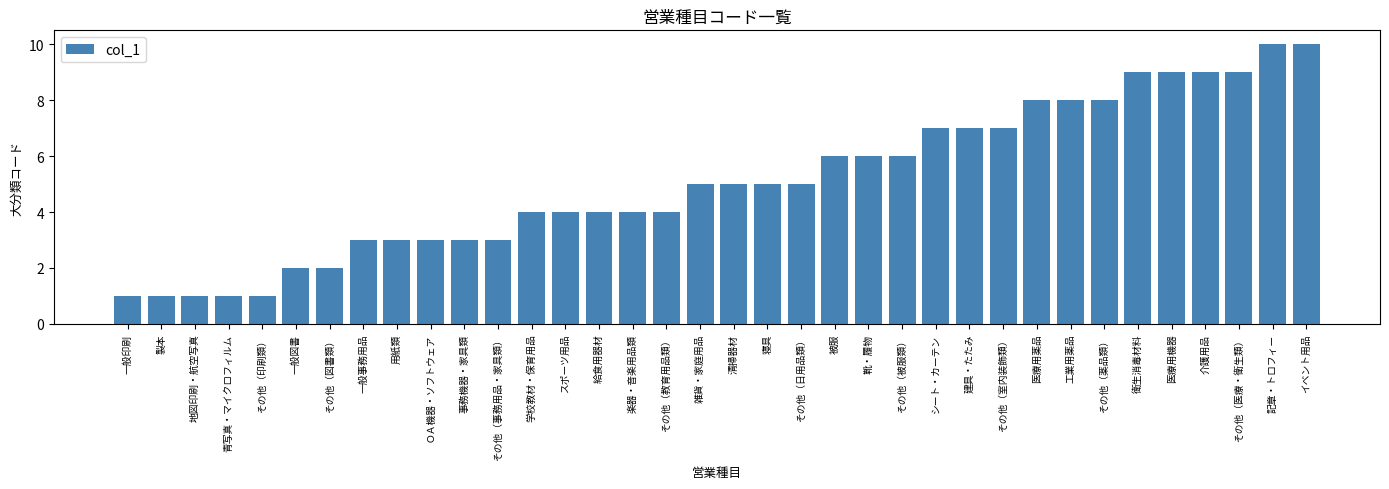

The chart shows a value of 7 at シート・カーテン. True or false?

True